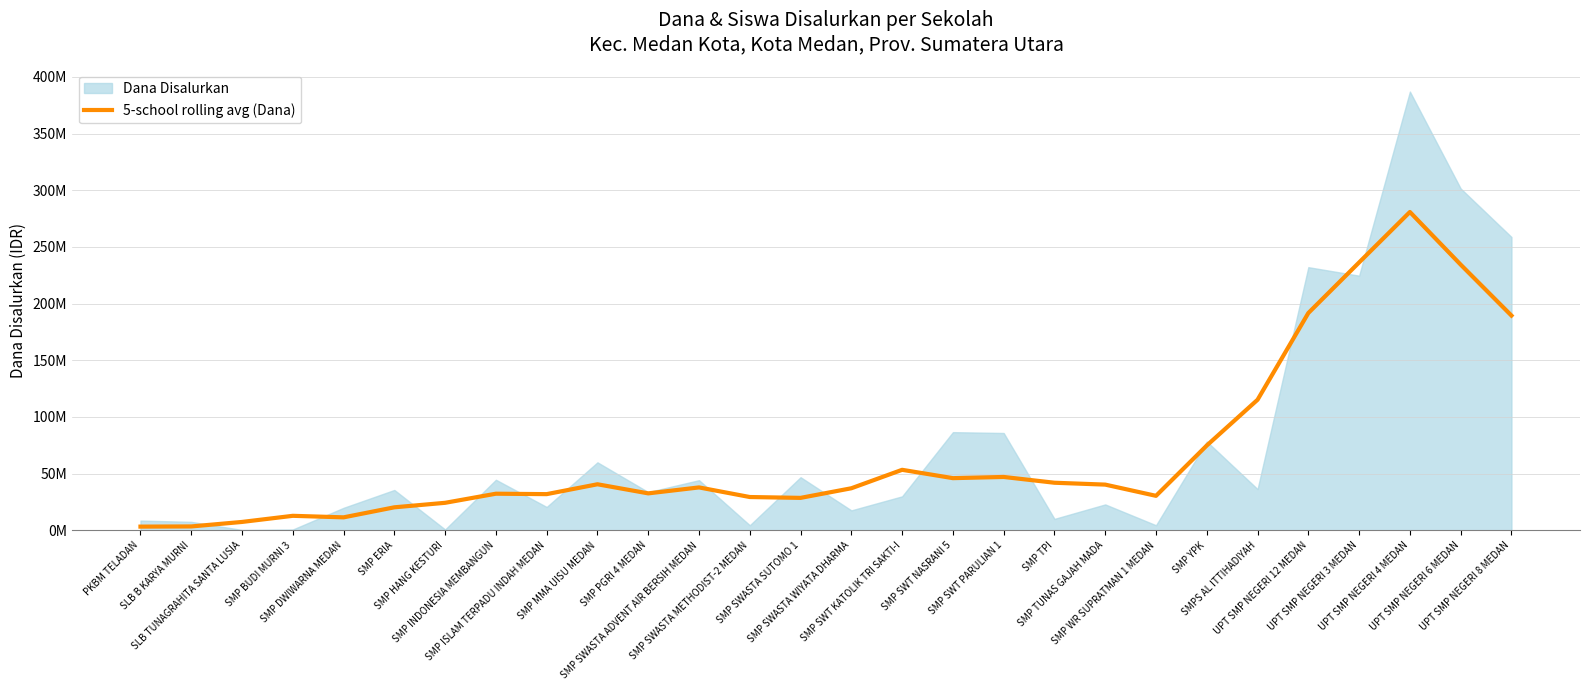

True or false: the data shows 21789435 at SMP ISLAM TERPADU INDAH MEDAN.

False